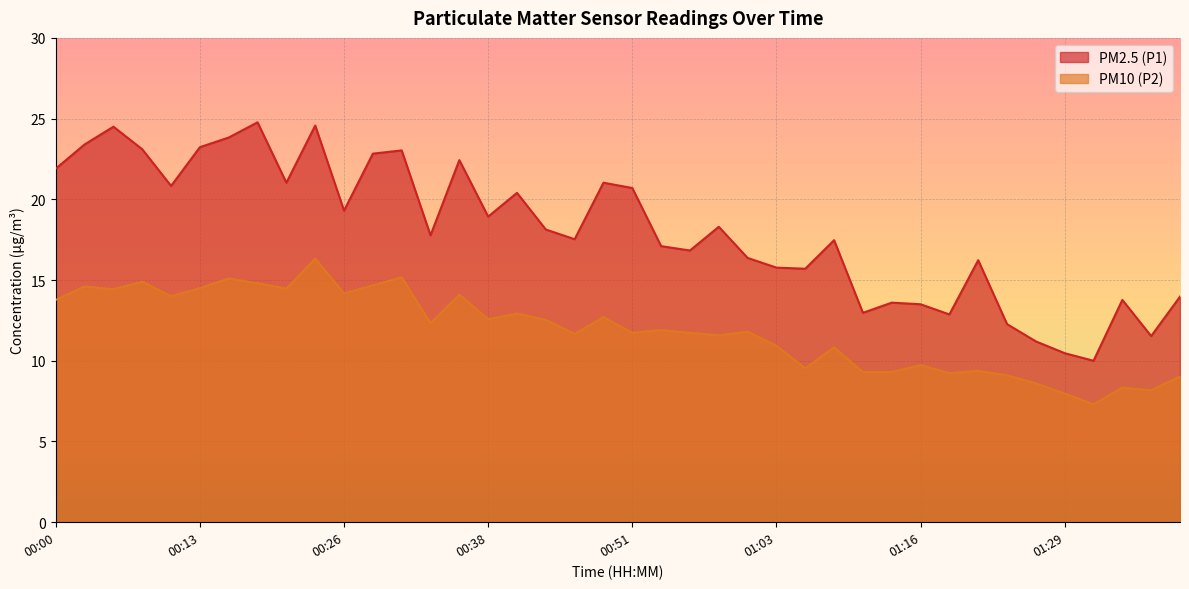

At which label is PM10 (P2) closest to 11?

01:03